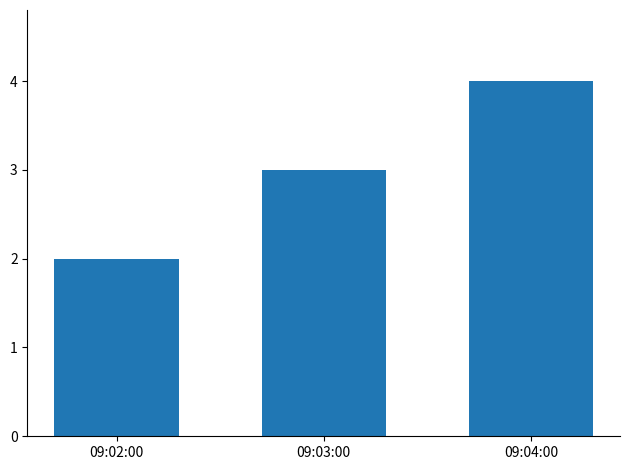

List the labels in order of value, largest first.

09:04:00, 09:03:00, 09:02:00